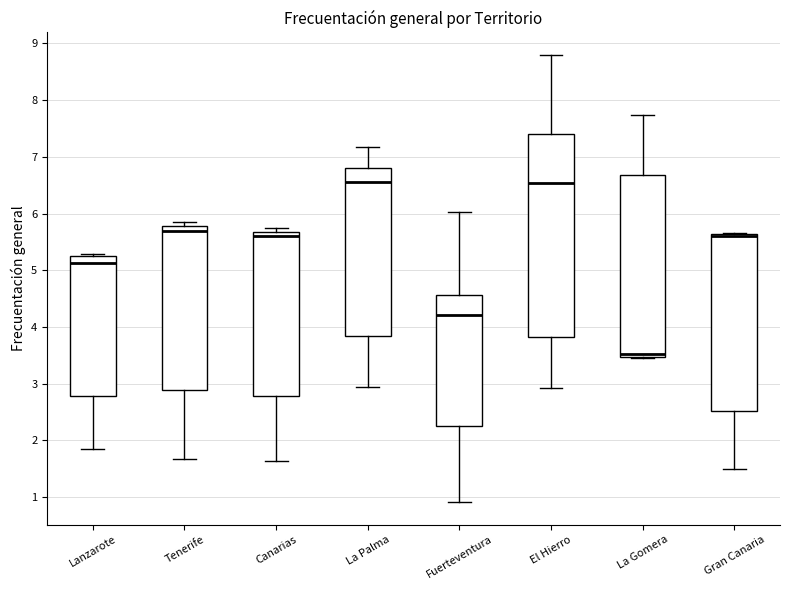

Which box's median line is the lowest?

La Gomera